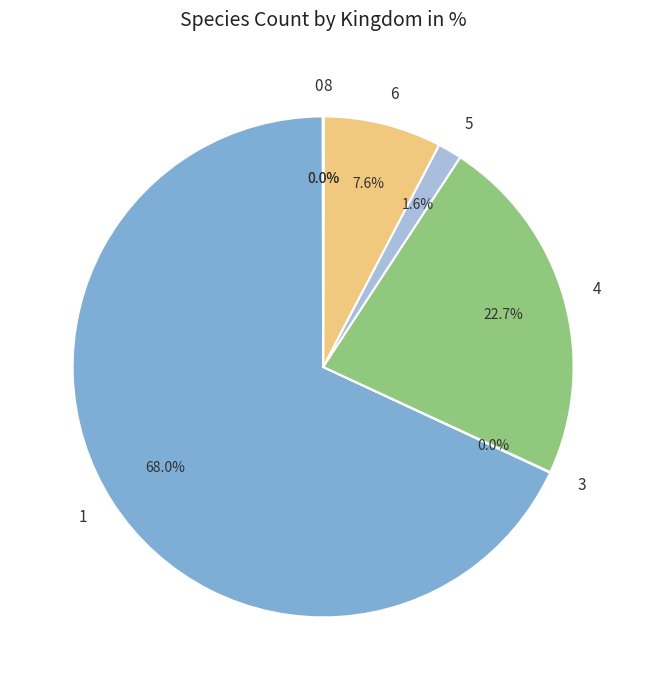

What is the majority slice?

1